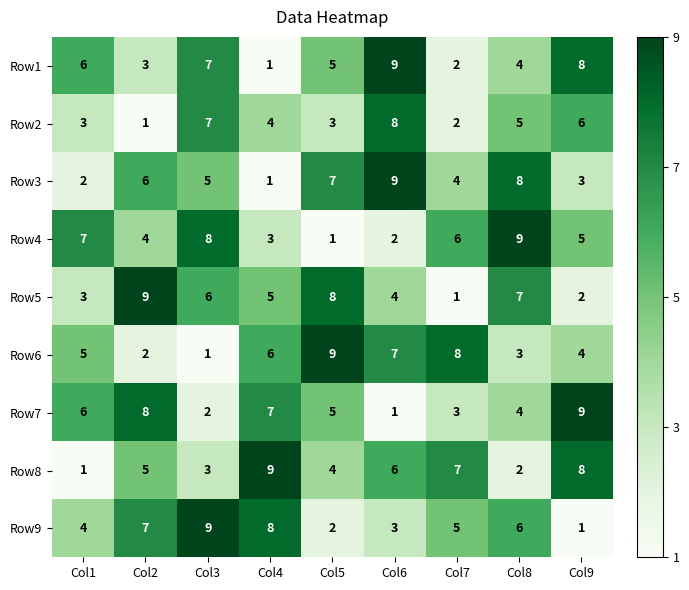

List the labels in order of Row5 value, largest first.

Col2, Col5, Col8, Col3, Col4, Col6, Col1, Col9, Col7